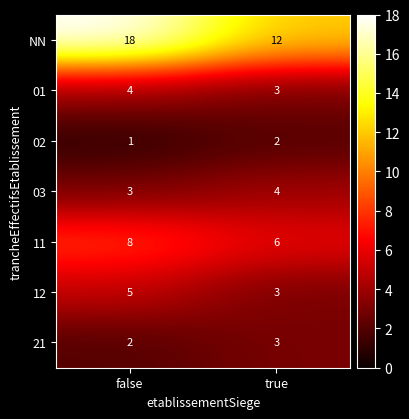

What is the total value across all series at false?

41